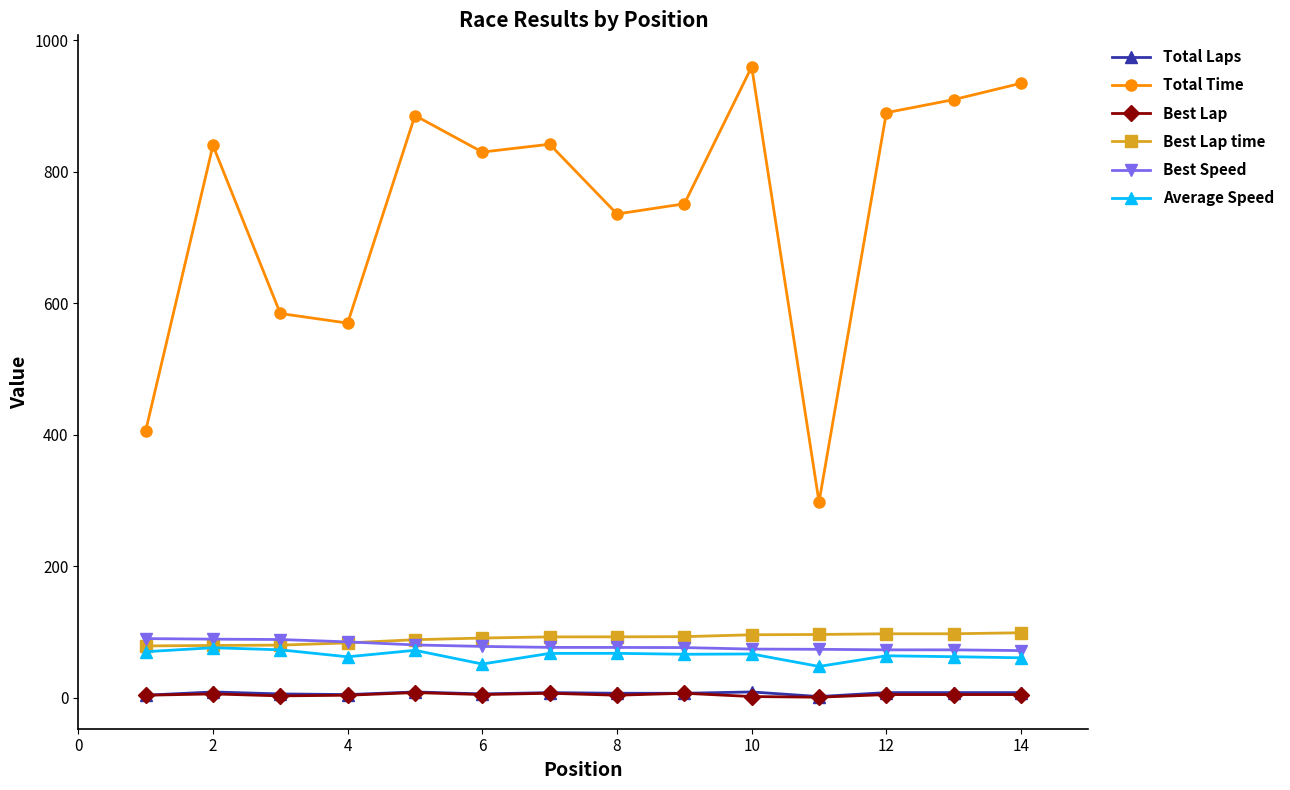

Count the number of data series in this chart.

6